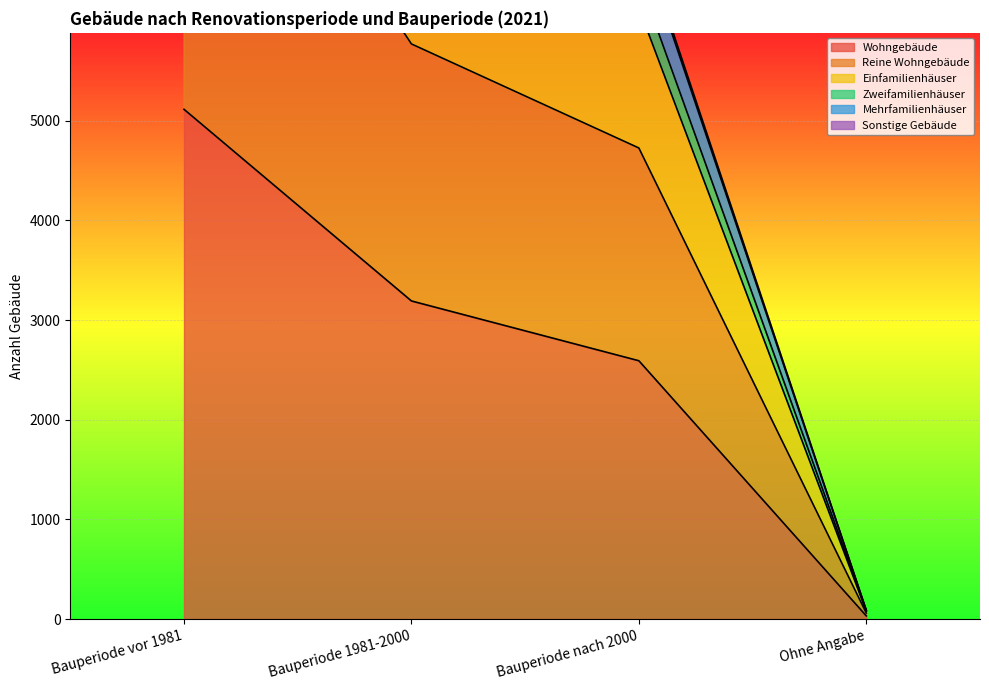

True or false: Wohngebäude has more than 1 interior local peaks.

False